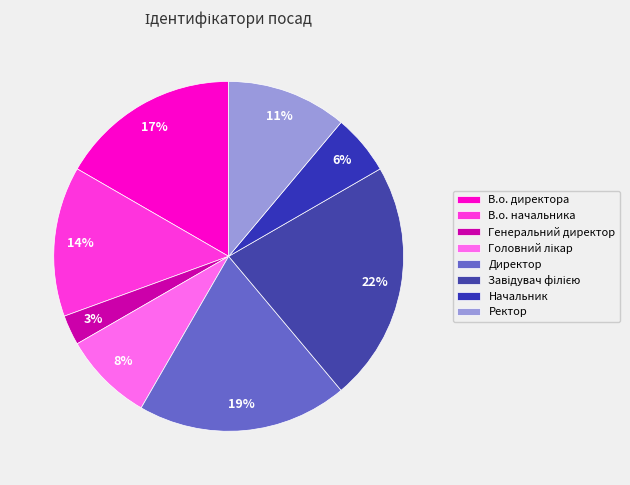

To the nearest percent, what portion does В.о. директора represent?

17%